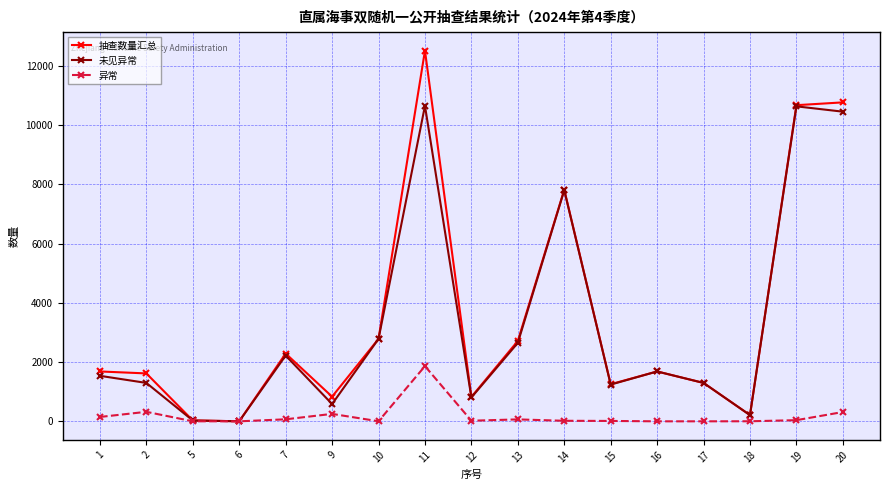

How many values in the 未见异常 series are below 1536?

8